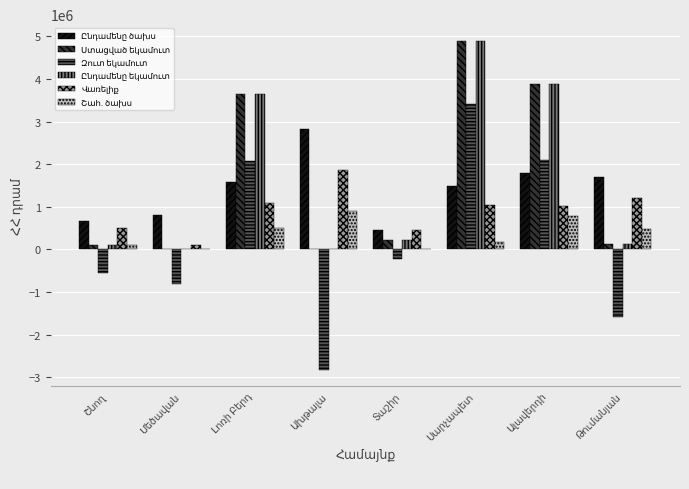

What is the total value across all series at Շնող?

916351